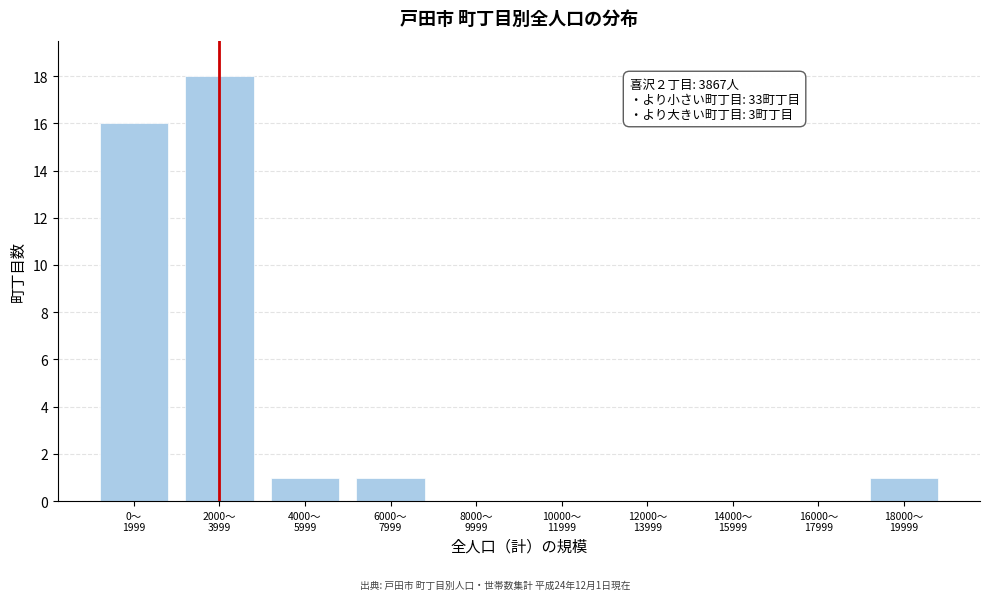

What is the greatest value displayed?

18